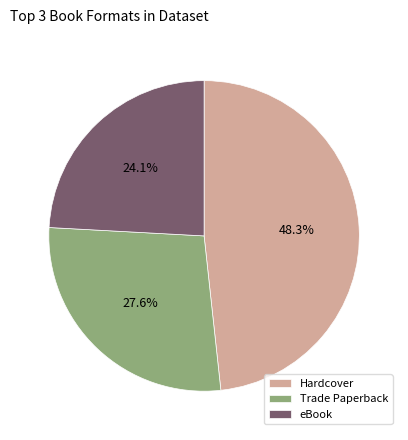

Which category has the smallest portion of the pie?

eBook